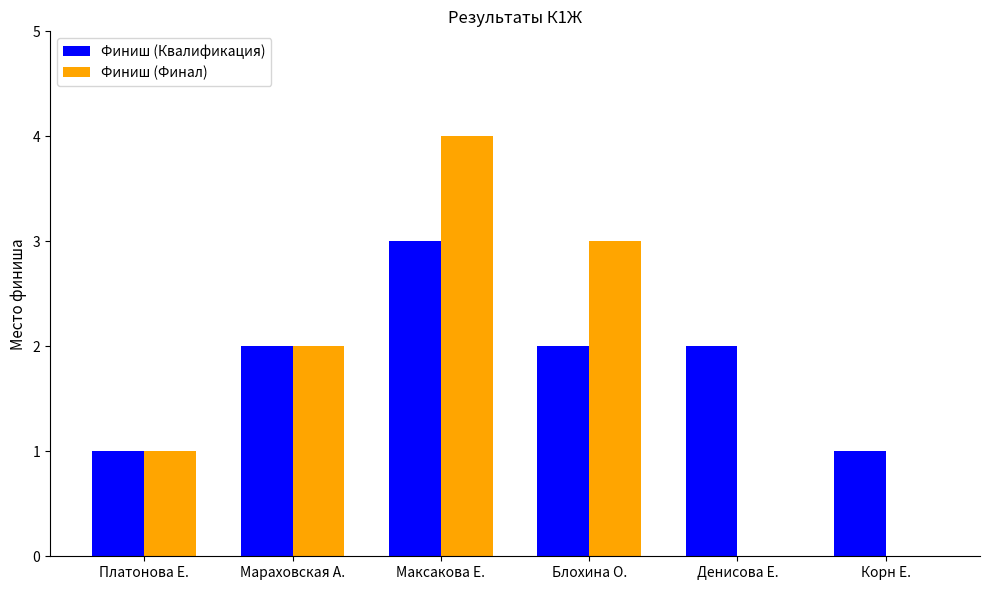

Reading left to right, what are all the values shown in this chart?

Финиш (Квалификация): Платонова Е.=1	Мараховская А.=2	Максакова Е.=3	Блохина О.=2	Денисова Е.=2	Корн Е.=1
Финиш (Финал): Платонова Е.=1	Мараховская А.=2	Максакова Е.=4	Блохина О.=3	Денисова Е.=0	Корн Е.=0